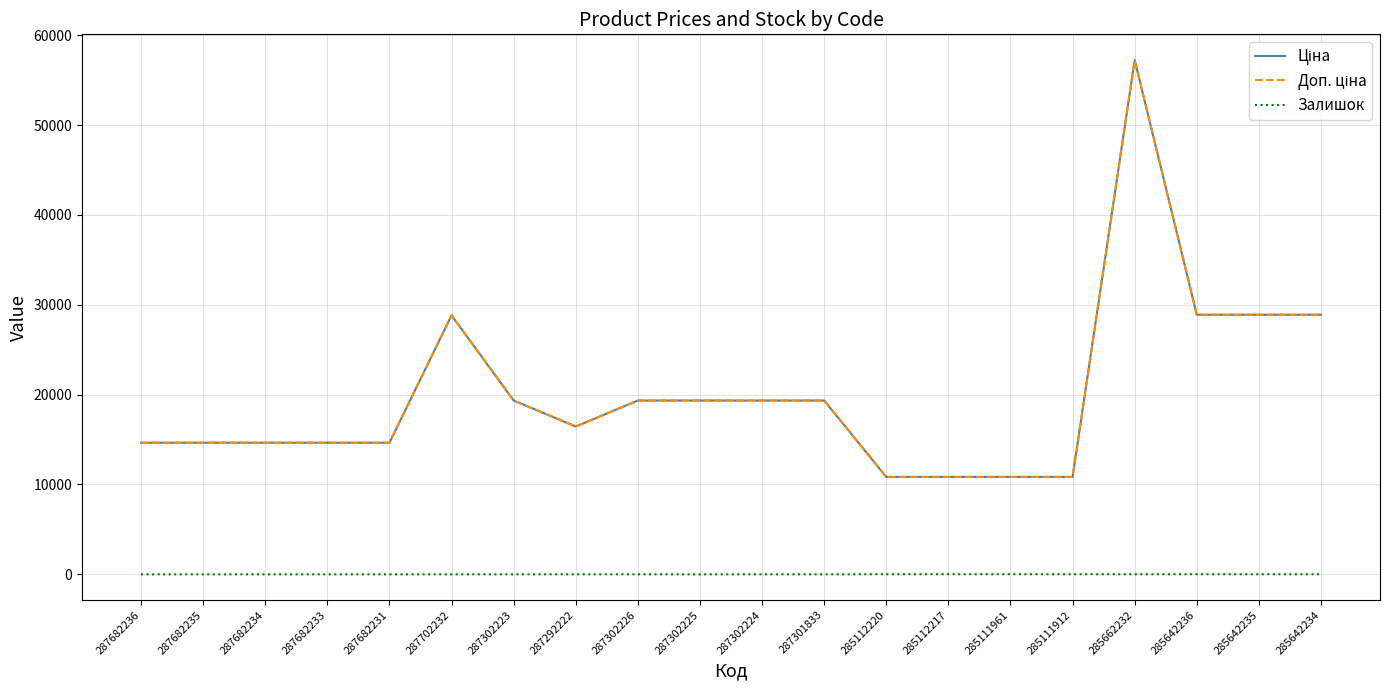

What is the sum of the Залишок values at 285112220 and 287702232?

18.0